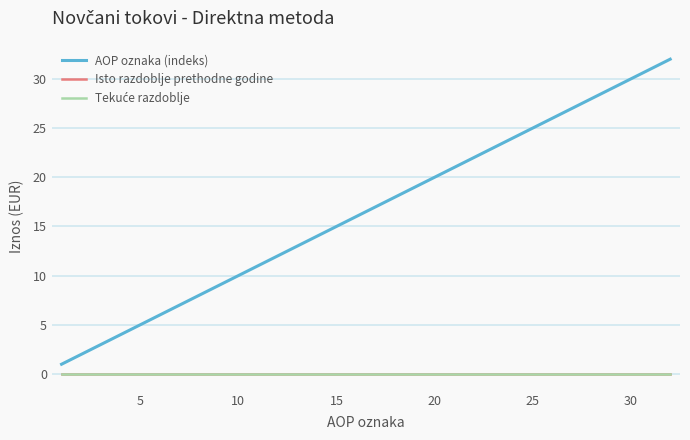

How many lines are shown in the chart?

3